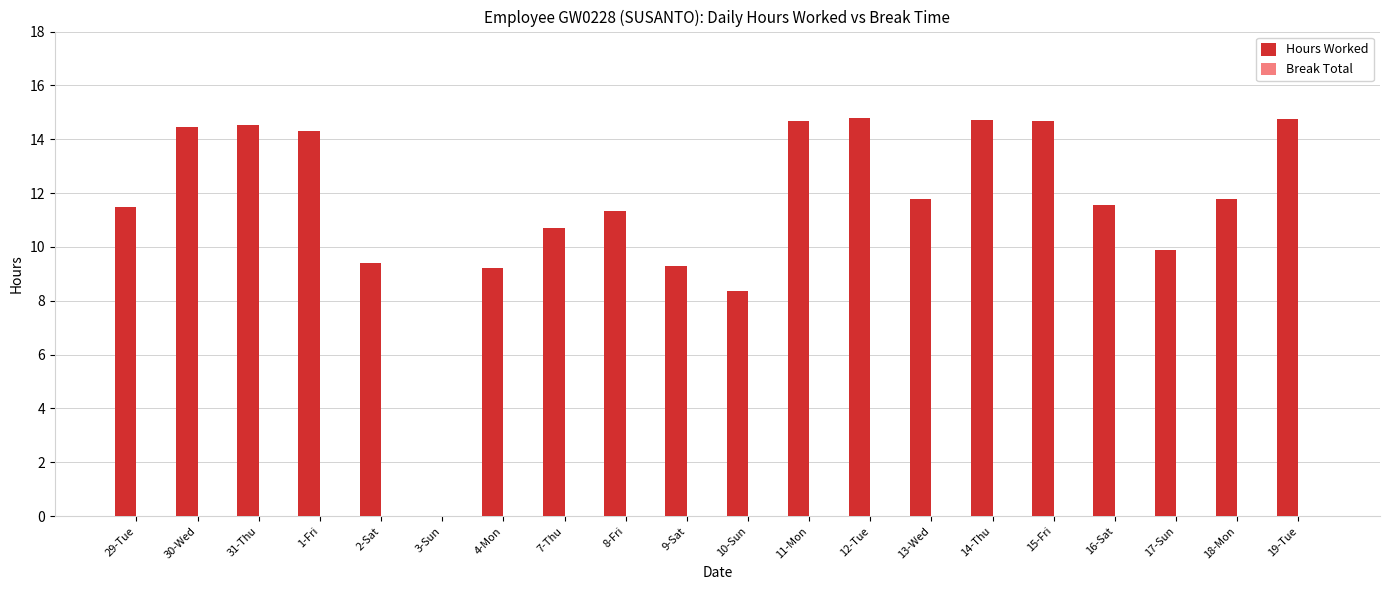

What is the maximum value shown in the chart?

14.8